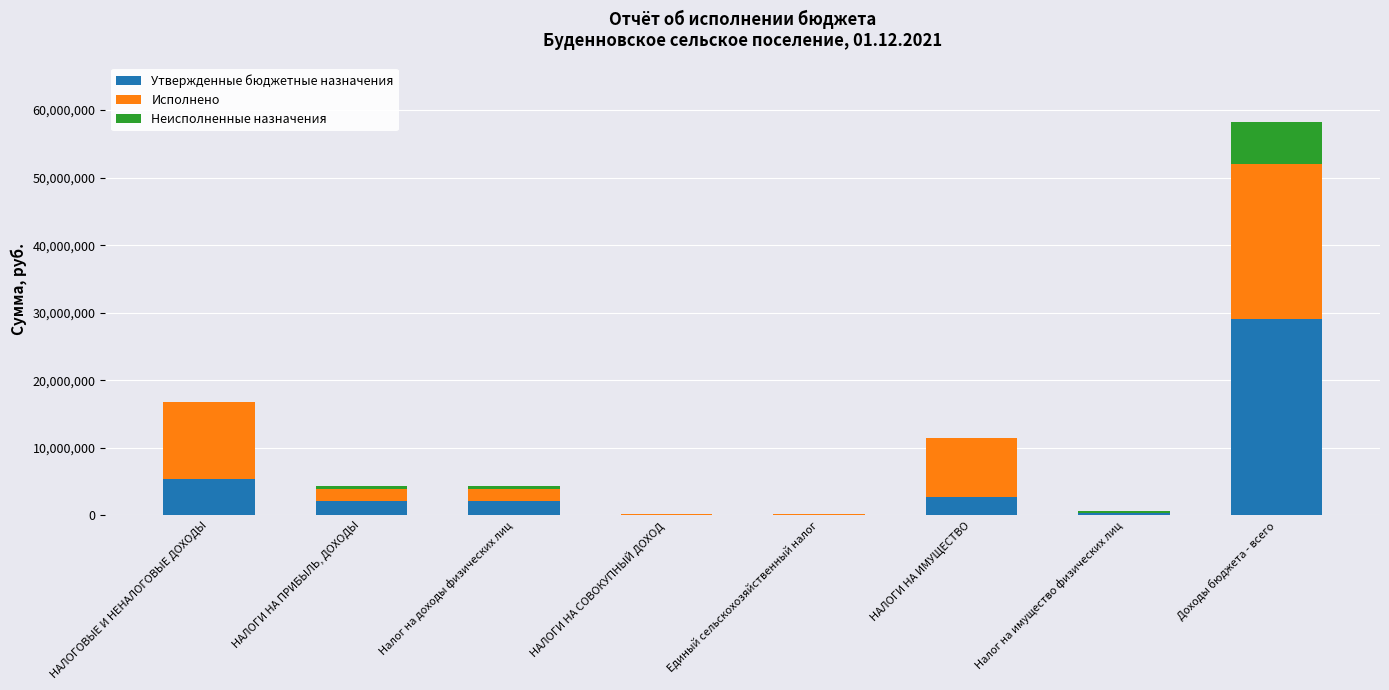

At which category is the sum across all series the highest?

Доходы бюджета - всего